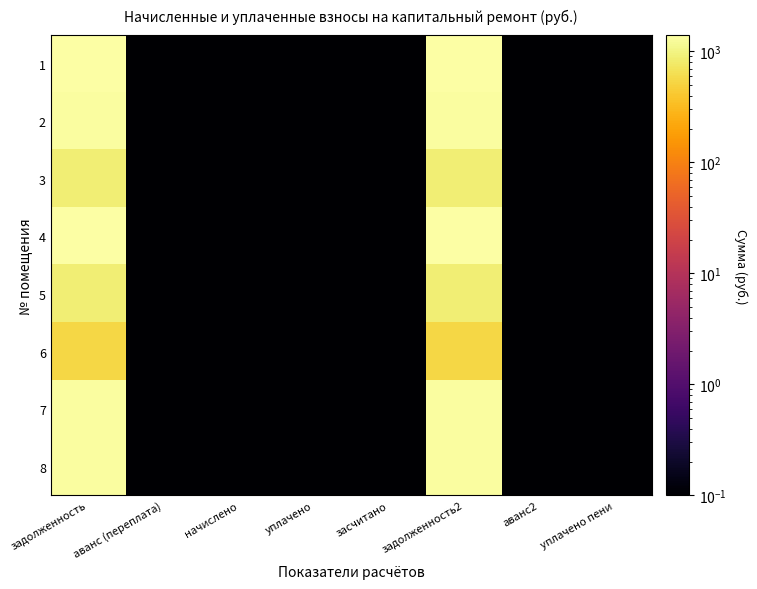

At аванс2, list the series in order from smallest to largest.

1, 2, 3, 4, 5, 6, 7, 8